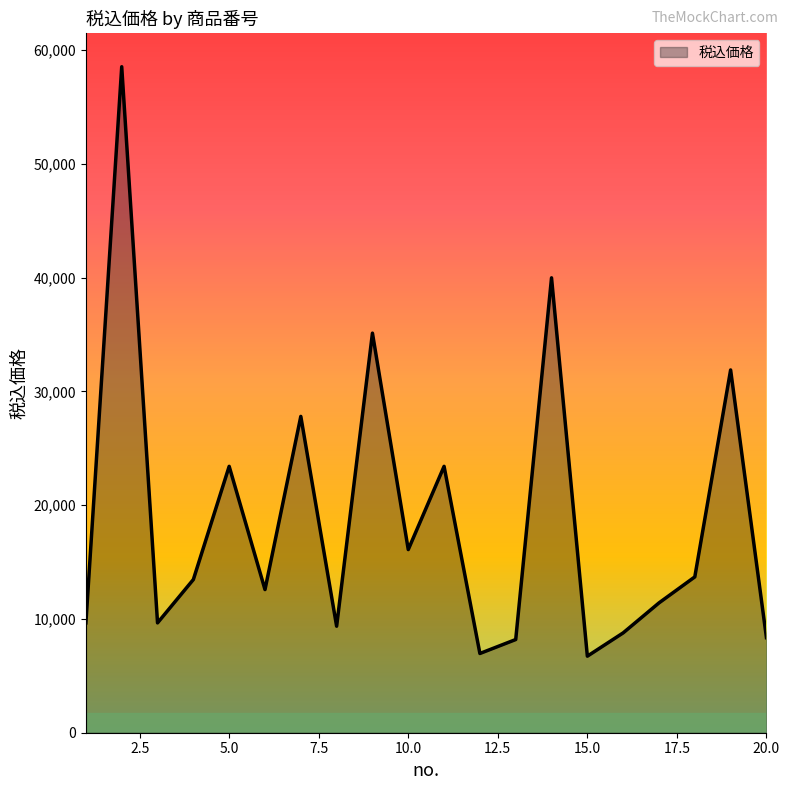

What is the sum of all values?

375000